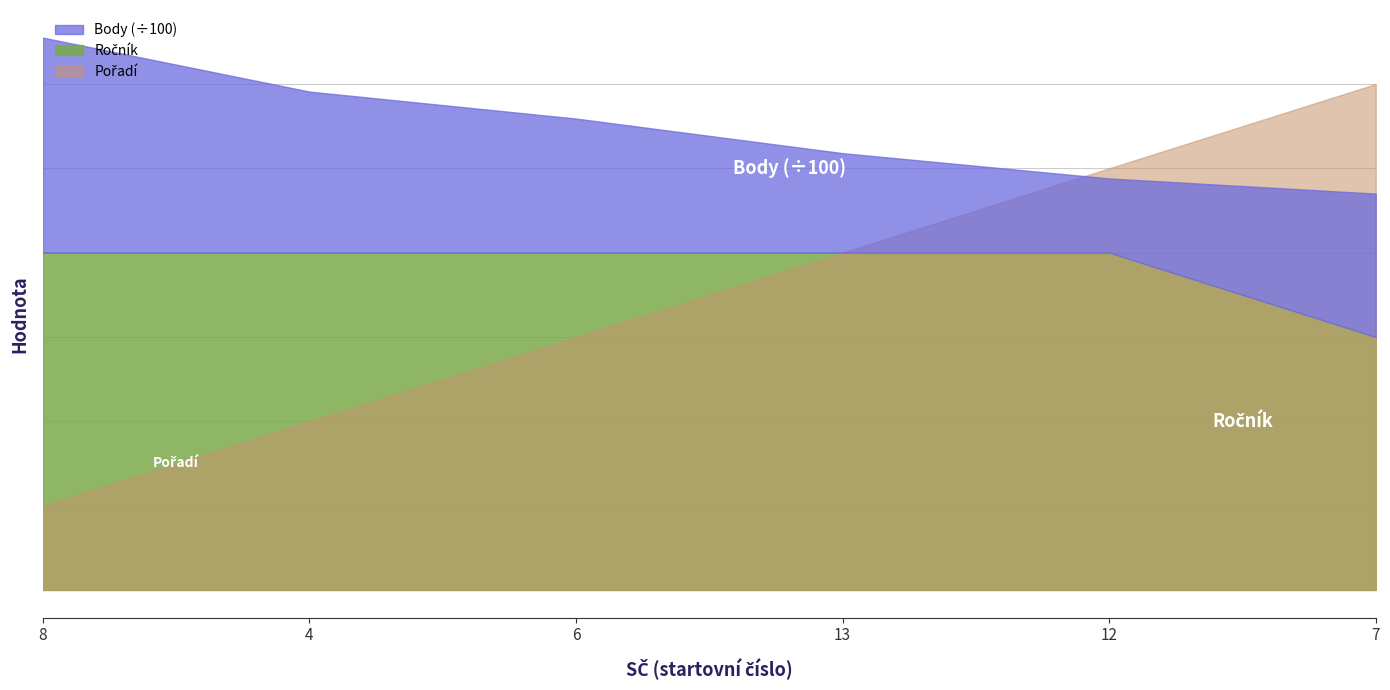

True or false: Pořadí and Body cross at least once.

False